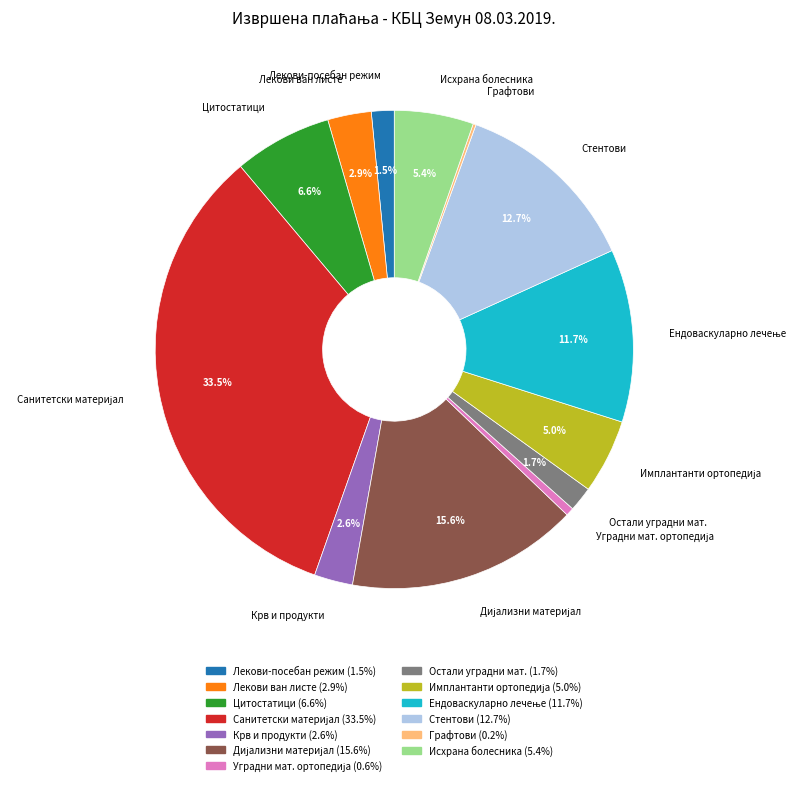

What is the ratio of the value at Цитостатици to the value at Исхрана болесника?

1.2